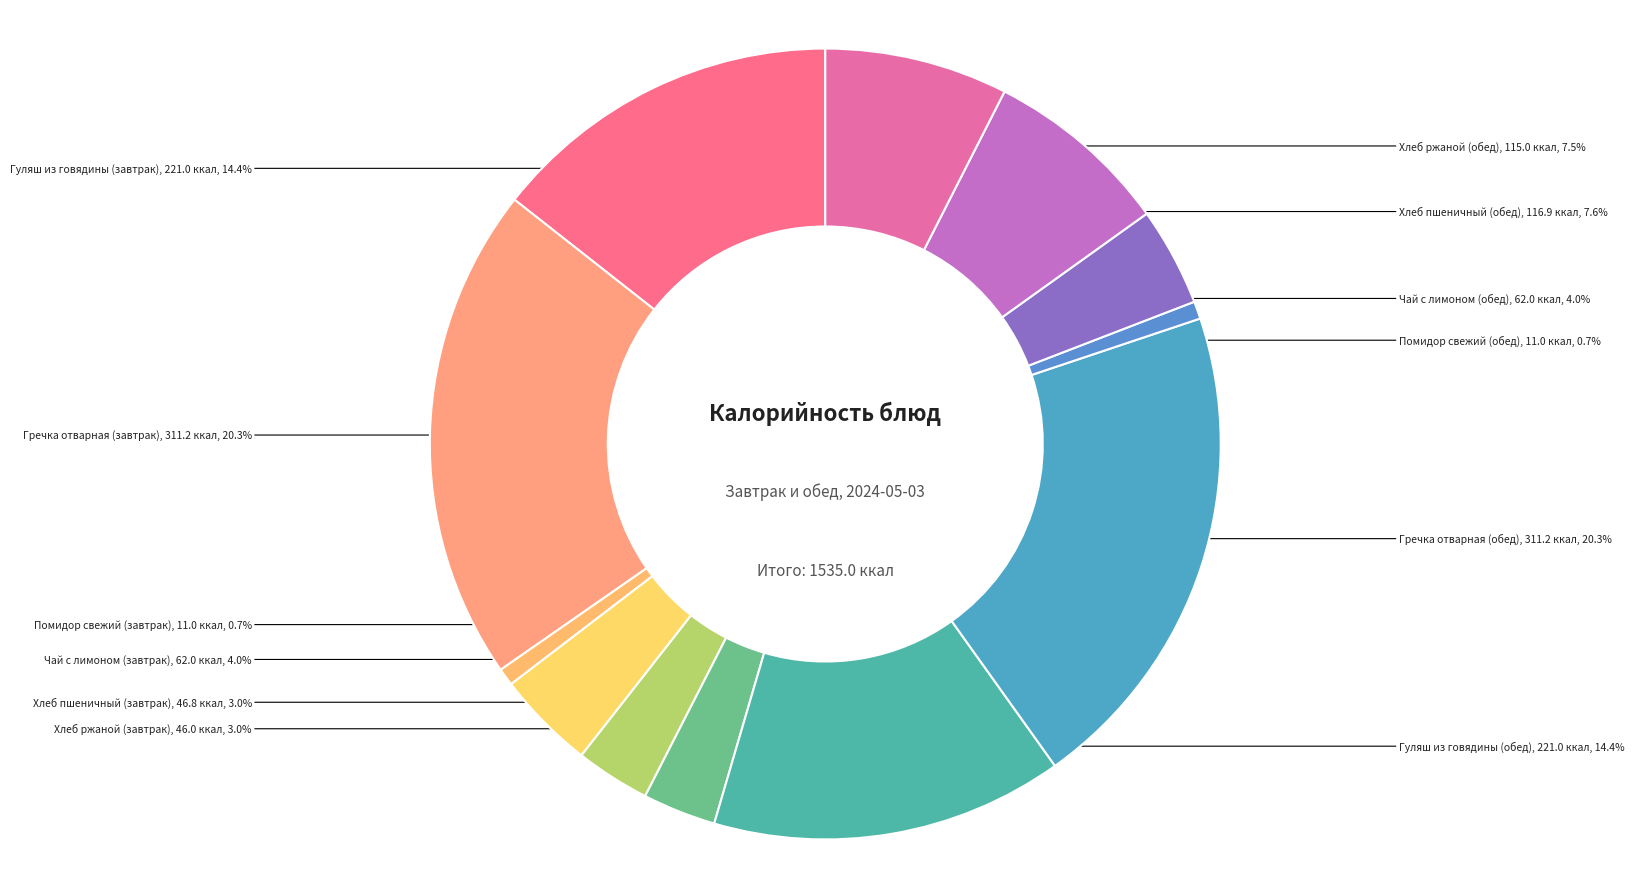

How much of the chart is everything except Хлеб ржаной (завтрак)?

97.0%